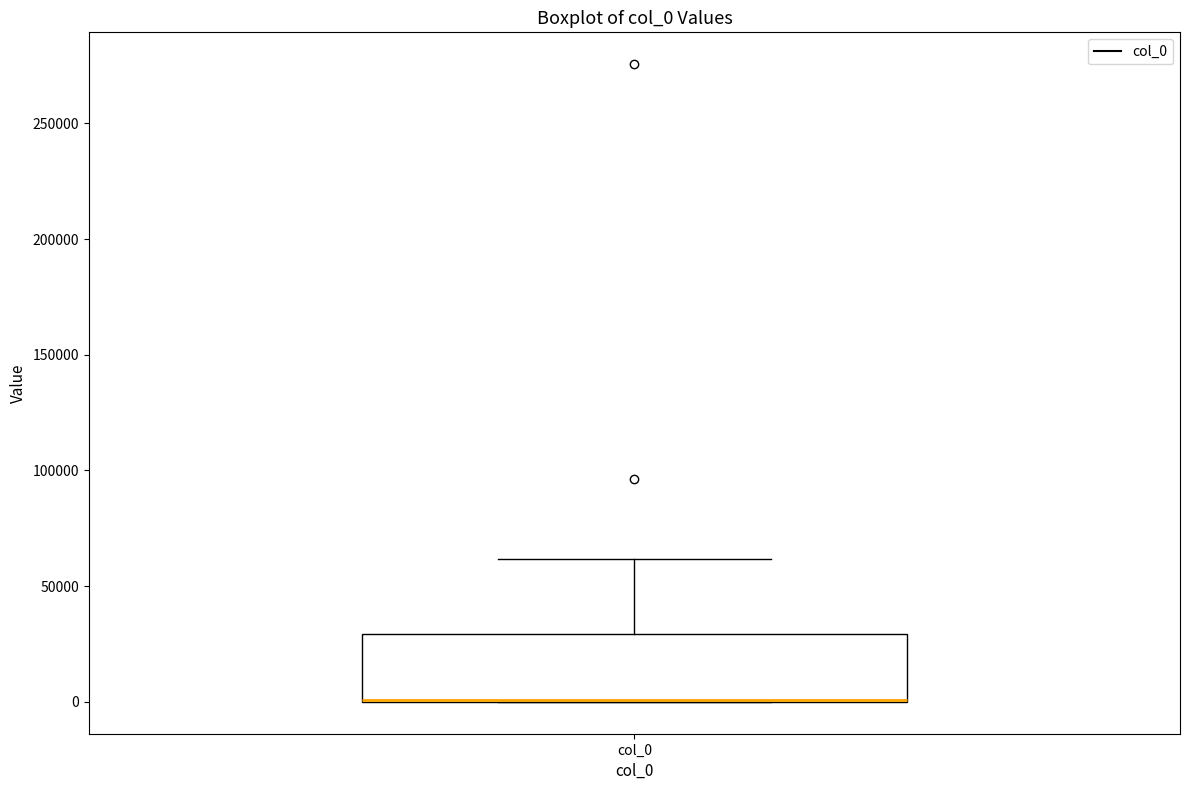

Read this box plot against the y-axis: the position of the median line, the range covered by the box, and the ends of both whiskers. The values are not printed on the chart, so give them approximately, as read against the axis.

median 0 (drawn on the box's lower edge), box 0 to 30000, whiskers 0 to 60000